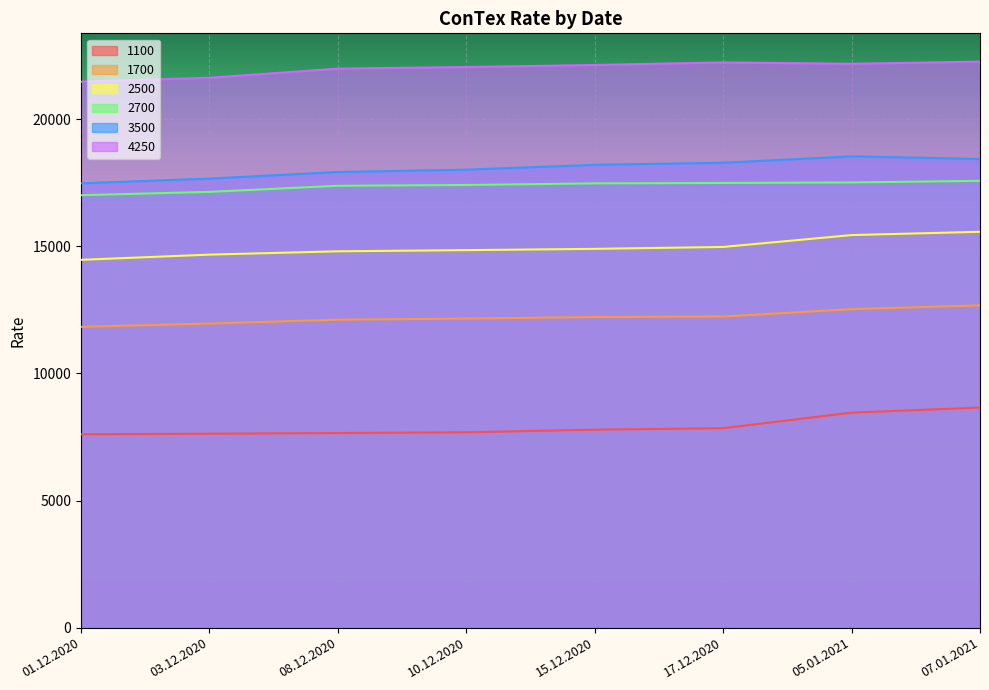

What is the difference between the highest and lowest values at 10.12.2020?

14364